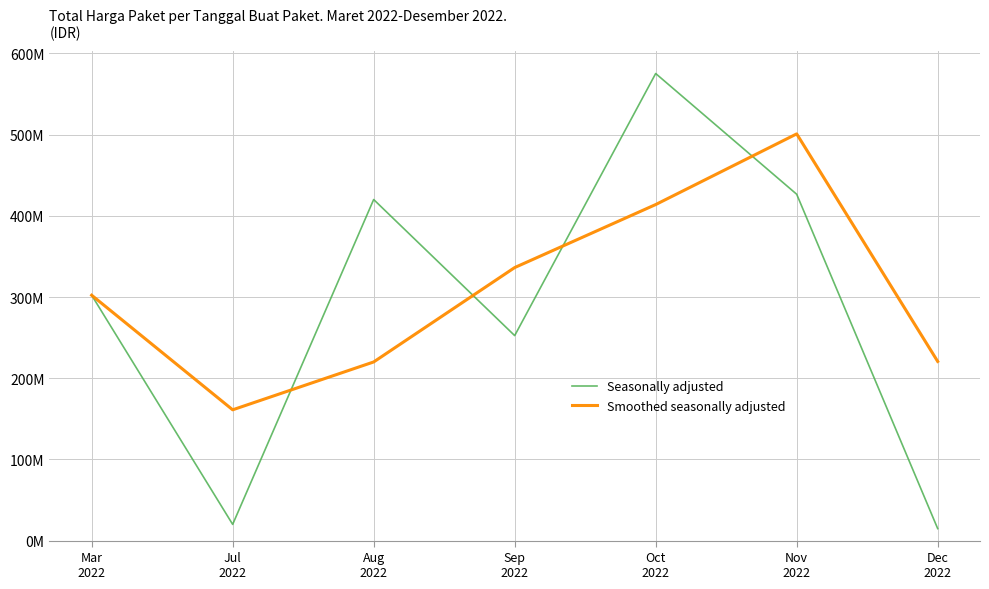

True or false: Seasonally adjusted and Smoothed seasonally adjusted intersect in this chart.

True